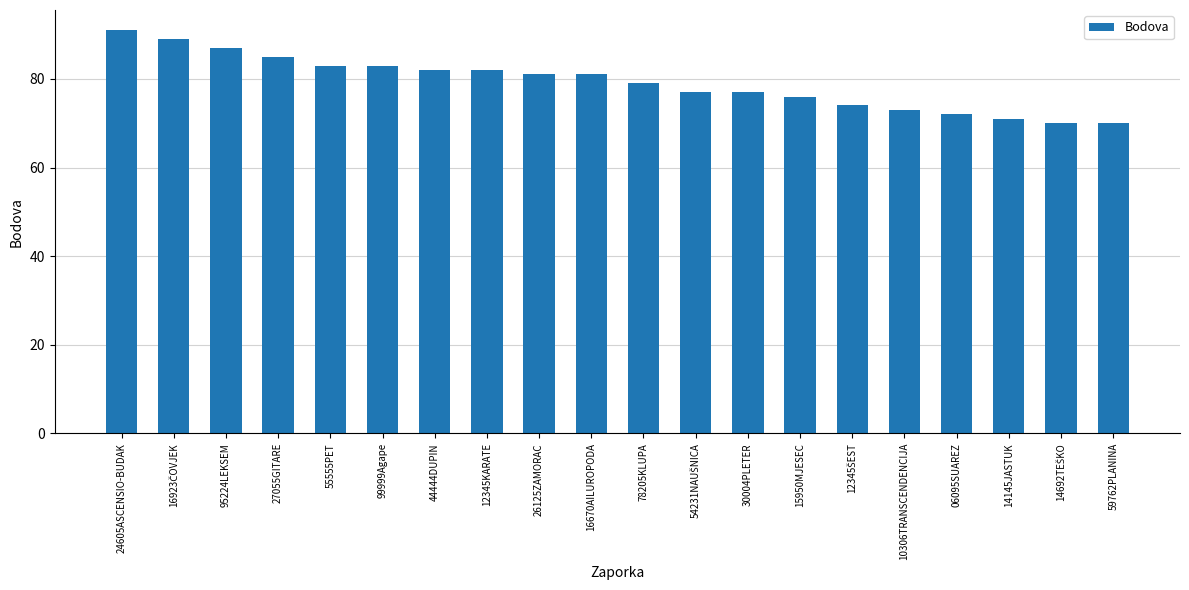

How many distinct data groups are displayed?

1